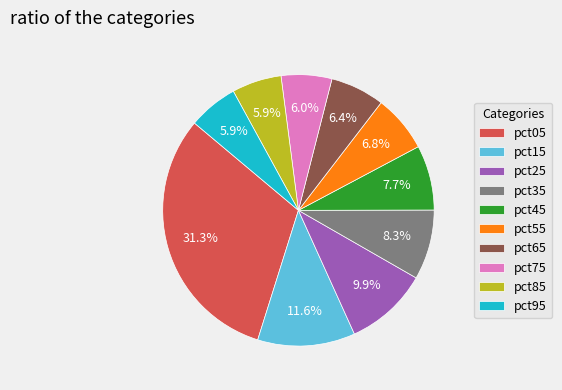

Is pct55 the majority of the pie?

No